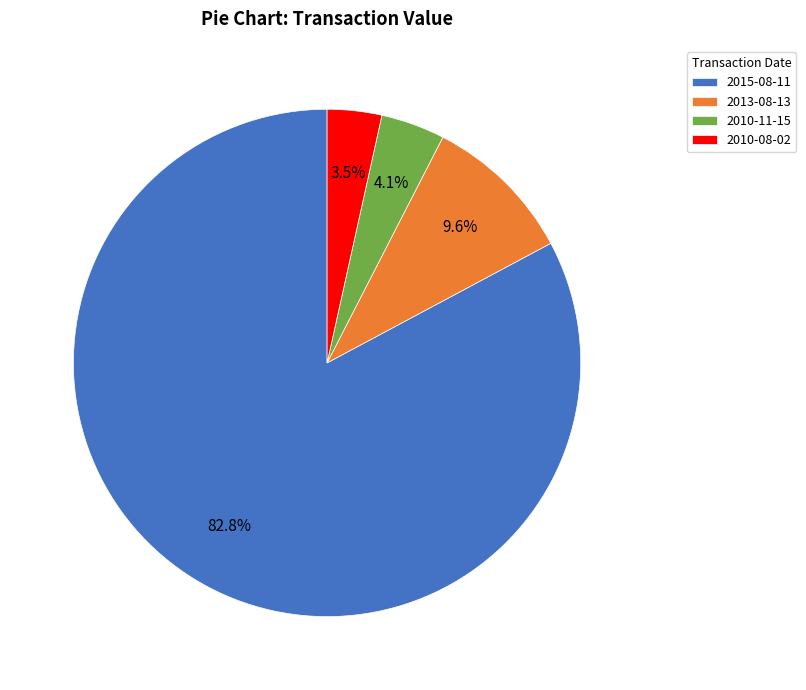

How much of the chart is everything except 2010-08-02?

96.5%